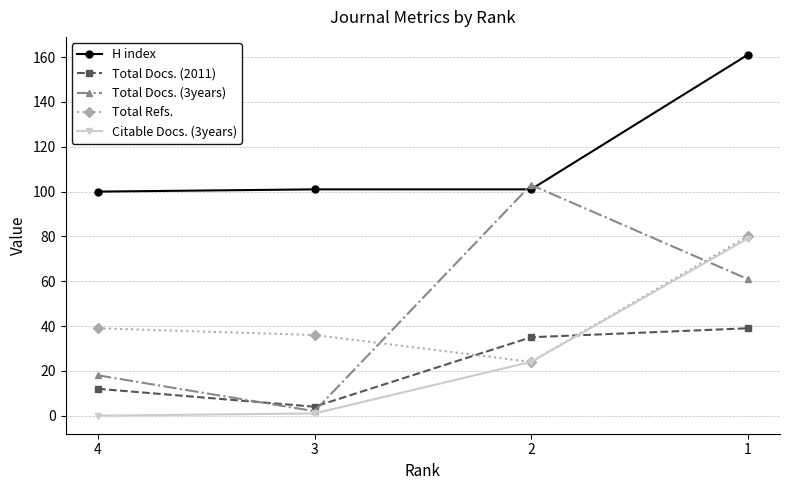

True or false: Total Docs. (2011) and Citable Docs. (3years) cross at least once.

True